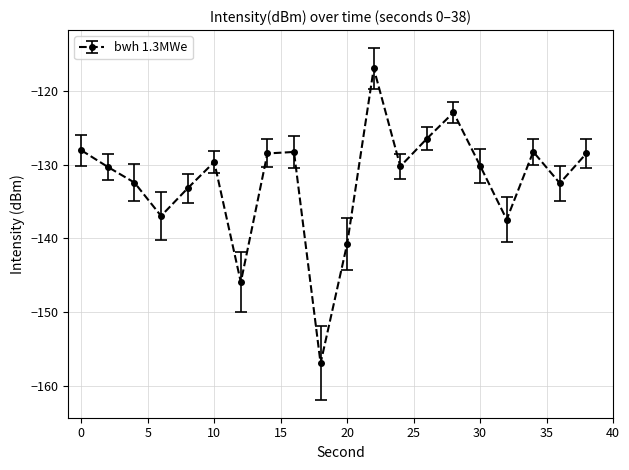

How many interior local peaks (higher than both neighbors) does the data have?

5